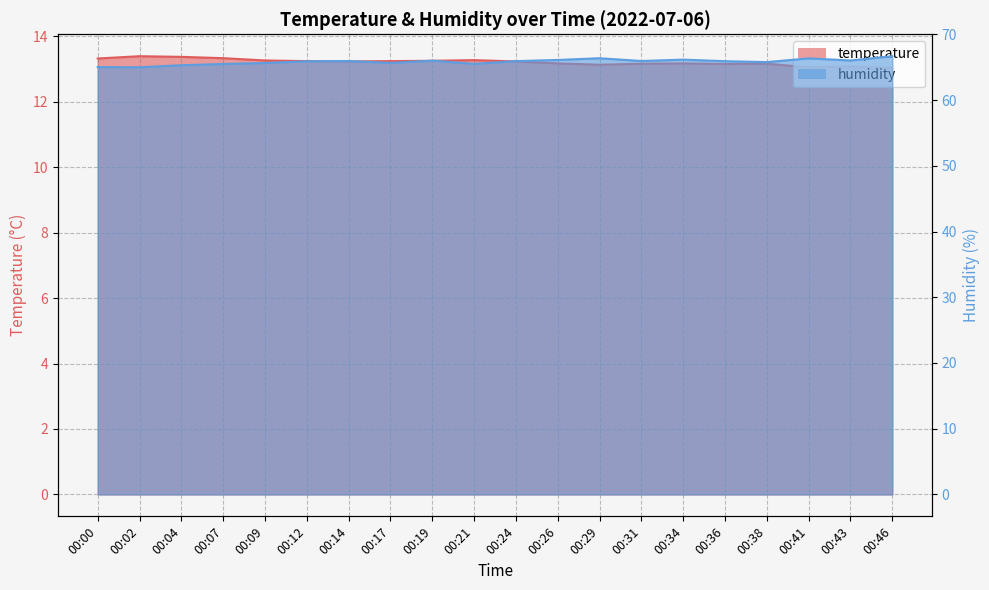

Rank the categories by humidity value from lowest to highest.

00:02, 00:00, 00:04, 00:07, 00:21, 00:09, 00:17, 00:38, 00:12, 00:36, 00:24, 00:14, 00:31, 00:19, 00:43, 00:26, 00:34, 00:41, 00:29, 00:46